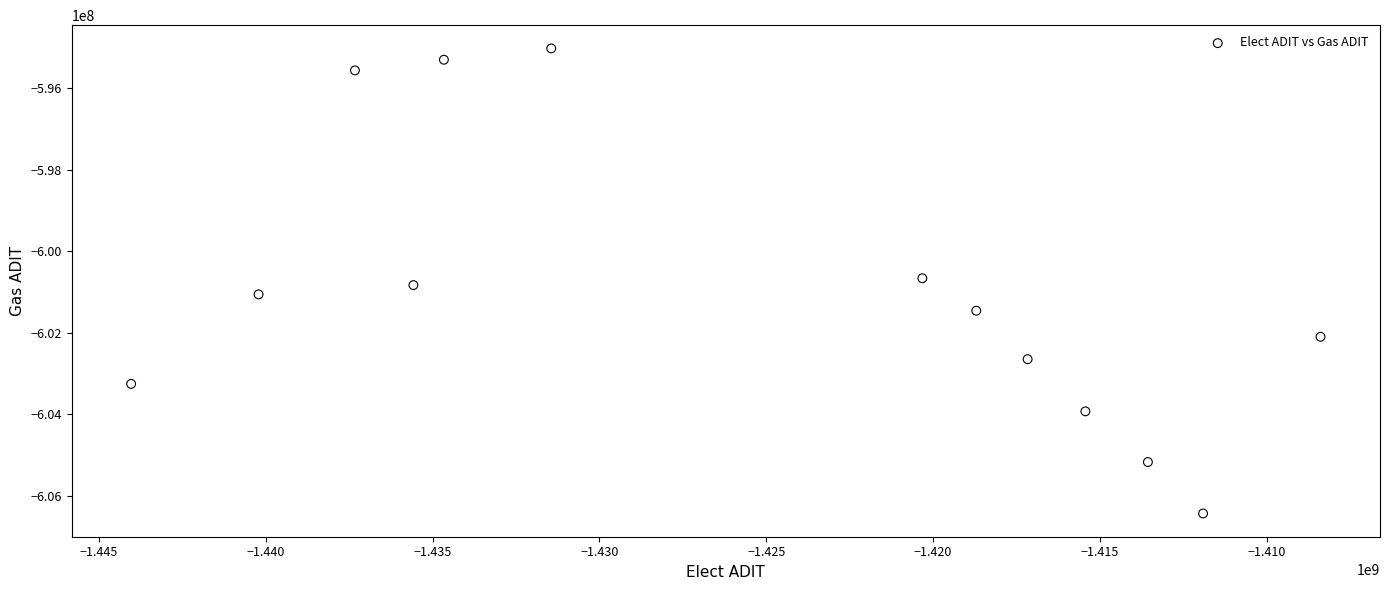

What is the range of Y values (max minus min)?

11409721